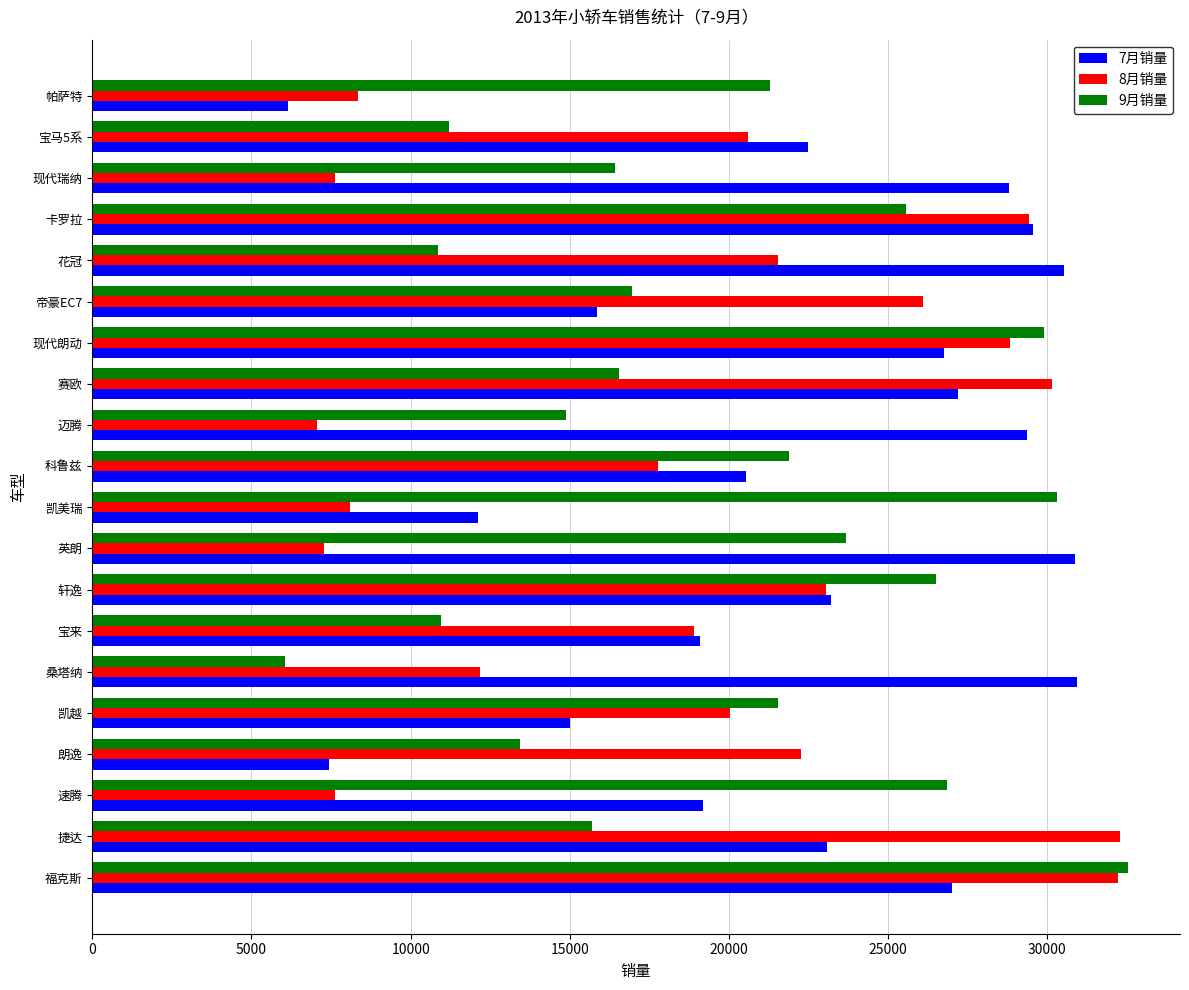

Is it true that 8月销量 equals 17763 at 科鲁兹?

True